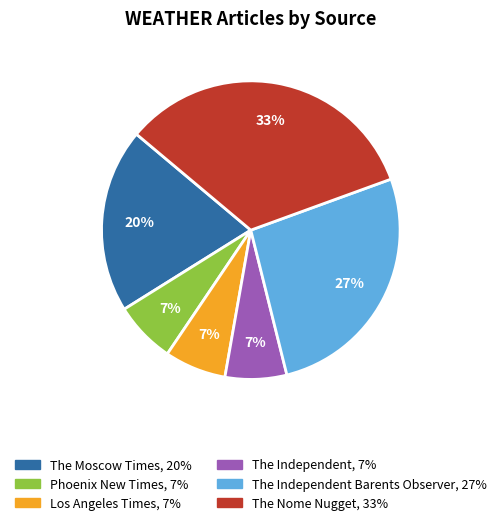

Is there any slice that represents more than half of the pie?

No